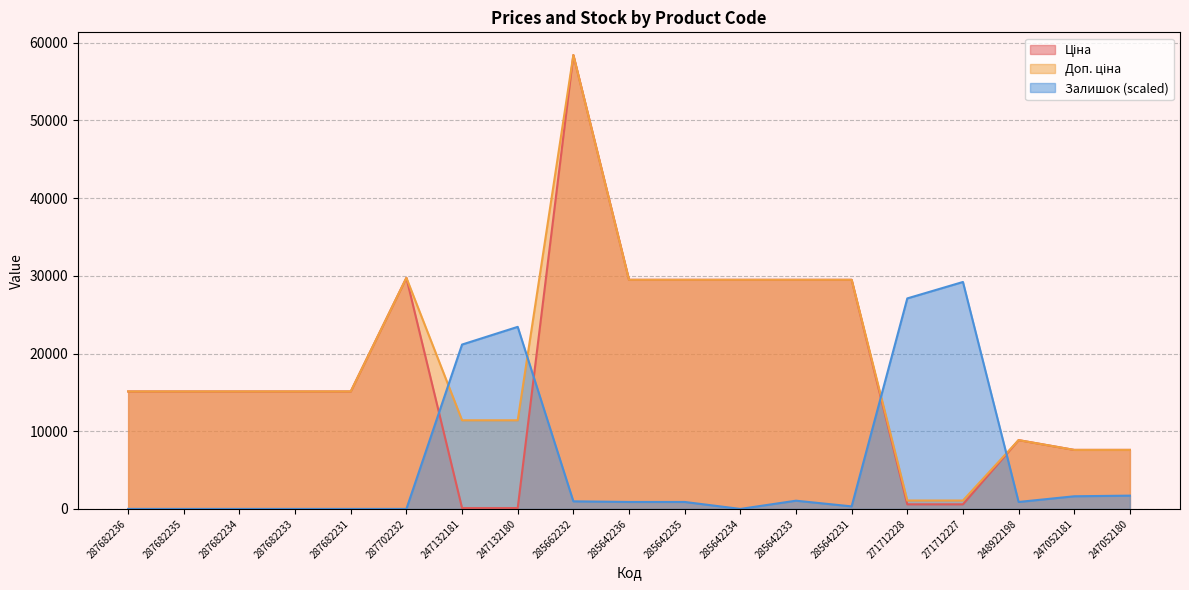

Reading left to right, list all the values displayed in this chart.

Ціна: 287682236=15120.0	287682235=15120.0	287682234=15120.0	287682233=15120.0	287682231=15120.0	287702232=29747.2	247132181=114.1	247132180=114.1	285662232=58426.5	285642236=29491.5	285642235=29491.5	285642234=29491.5	285642233=29491.5	285642231=29491.5	271712228=589.9	271712227=589.9	248922198=8856.7	247052181=7596.5	247052180=7596.5
Доп. ціна: 287682236=15120.0	287682235=15120.0	287682234=15120.0	287682233=15120.0	287682231=15120.0	287702232=29747.2	247132181=11410.0	247132180=11410.0	285662232=58426.5	285642236=29491.5	285642235=29491.5	285642234=29491.5	285642233=29491.5	285642231=29491.5	271712228=1081.7	271712227=1081.7	248922198=8856.7	247052181=7596.5	247052180=7596.5
Залишок: 287682236=0.0	287682235=0.0	287682234=0.0	287682233=0.0	287682231=0.0	287702232=0.0	247132181=21157.2	247132180=23435.7	285662232=976.5	285642236=895.1	285642235=895.1	285642234=0.0	285642233=1057.9	285642231=325.5	271712228=27097.5	271712227=29213.3	248922198=895.1	247052181=1627.5	247052180=1708.9